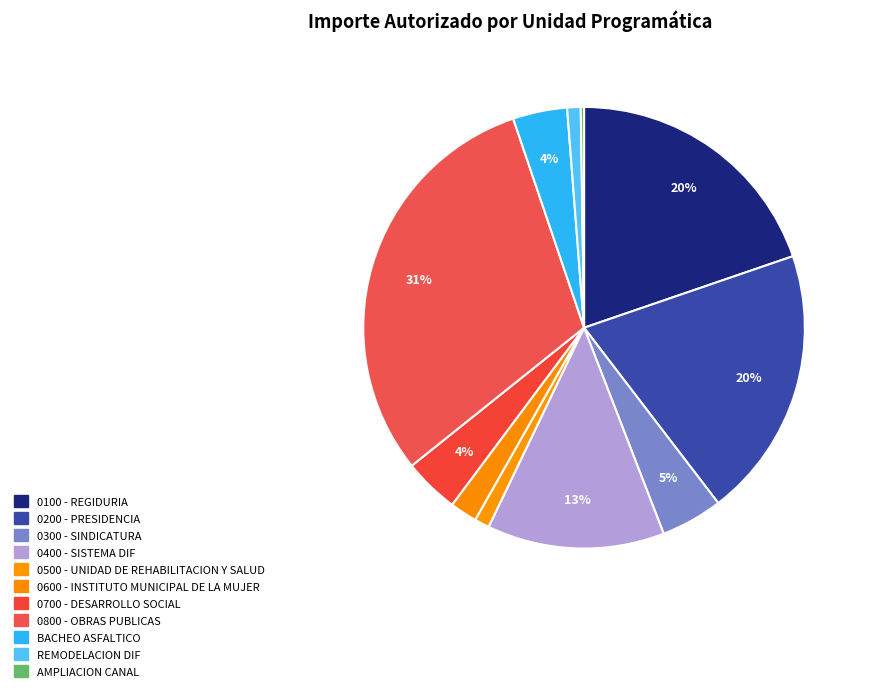

To the nearest percent, what is the difference between the largest and smallest slice percentages?

30%